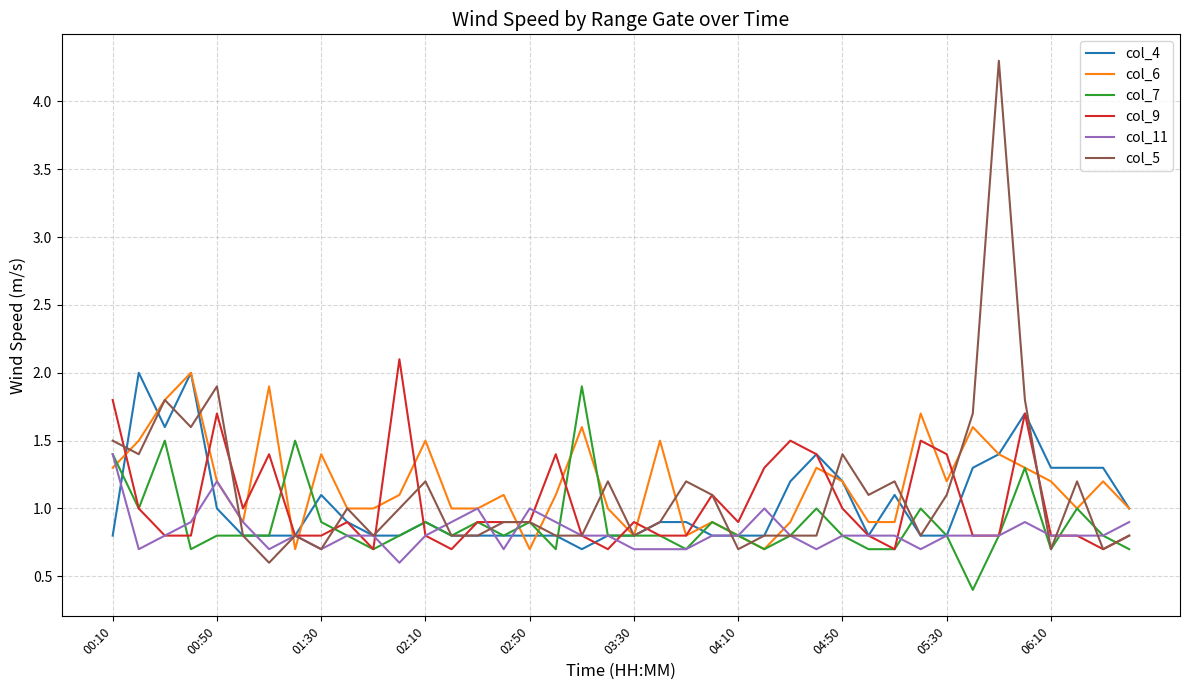

What is the minimum value for col_7?

0.4